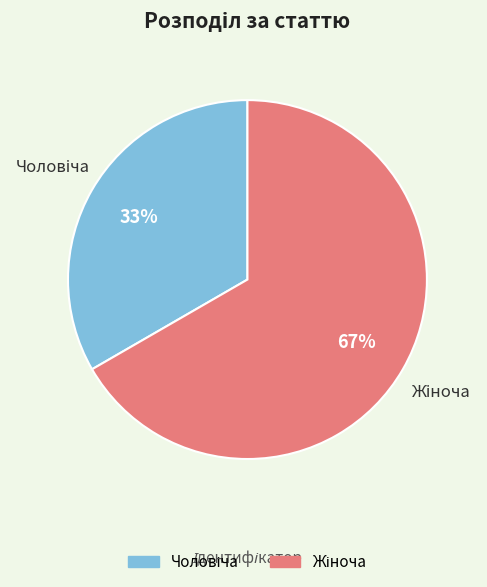

To the nearest percent, what is the average slice percentage?

50%